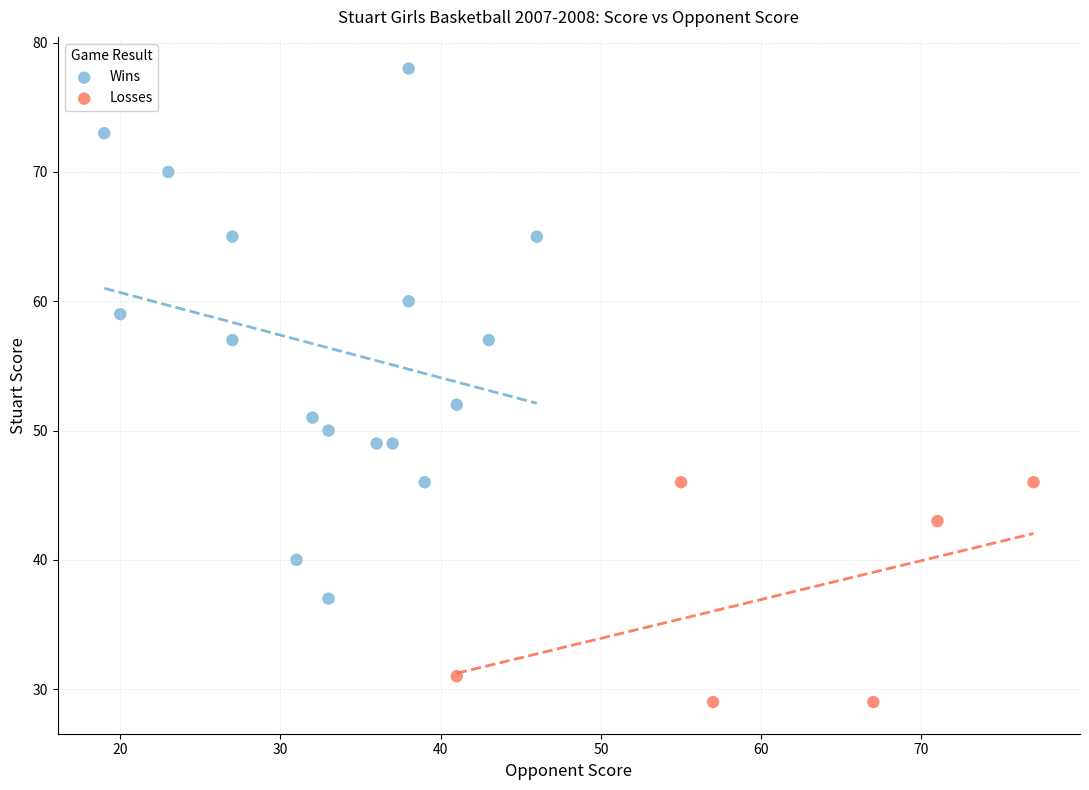

Which series reaches the maximum Y coordinate?

Wins